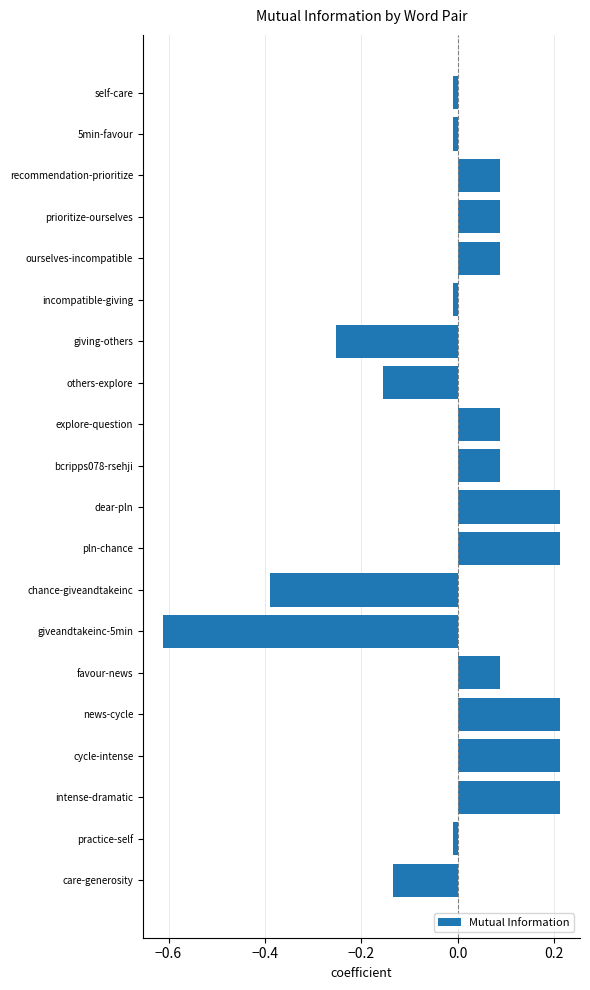

How many values exceed 0?

11